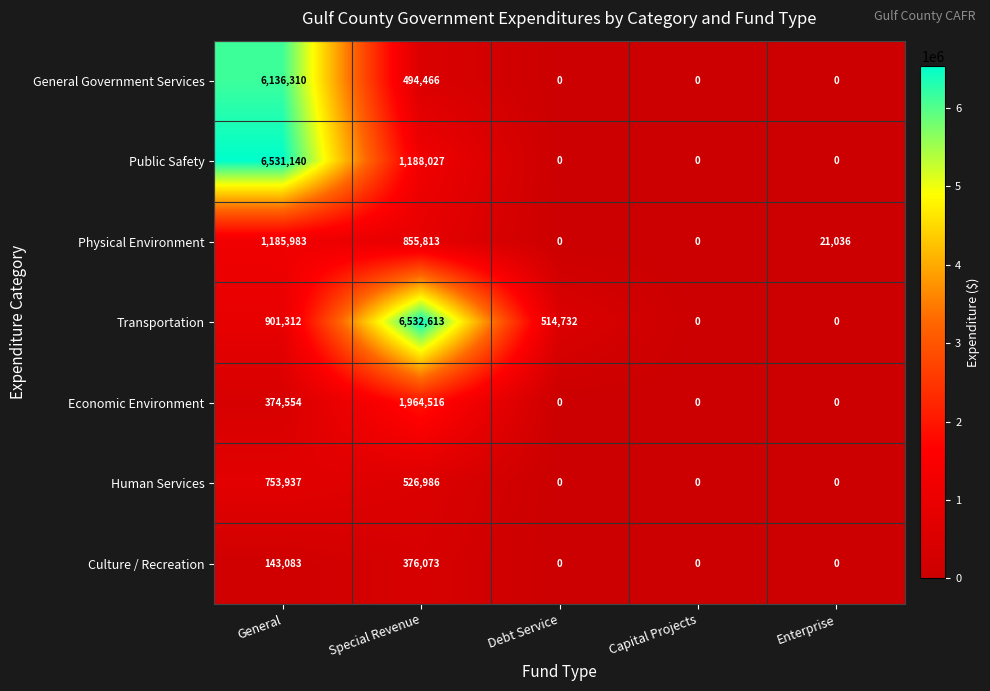

At how many categories does at least one series exceed 2335126?

2